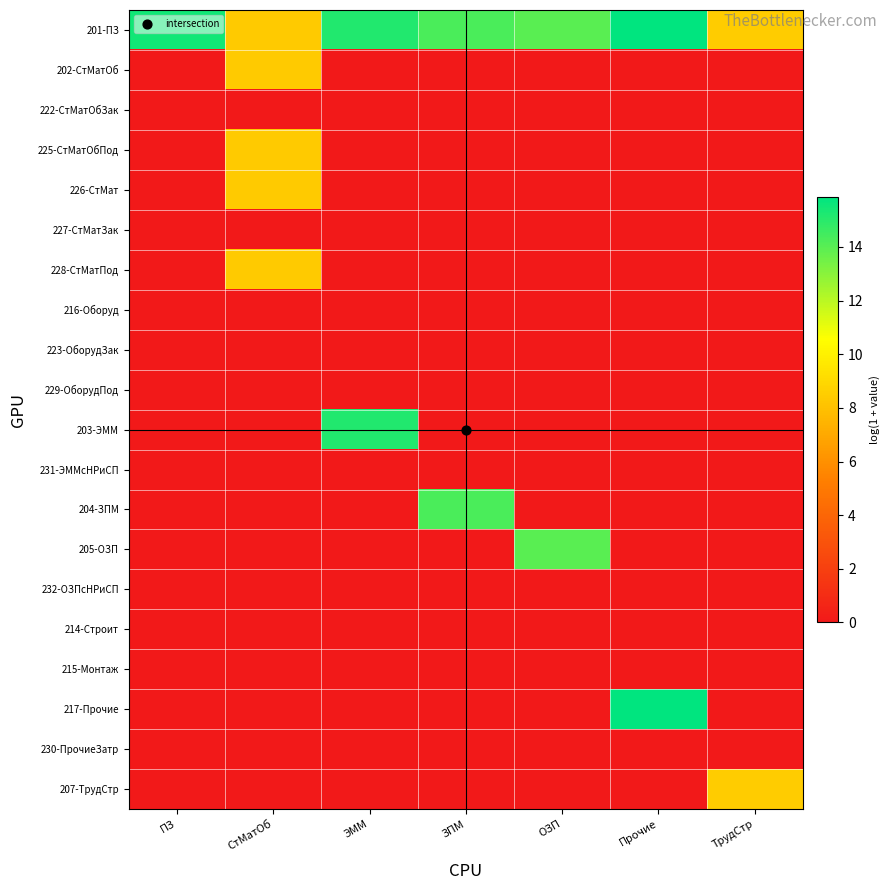

Between СтМатОб and Прочие, which series saw the biggest shift?

217-Прочие